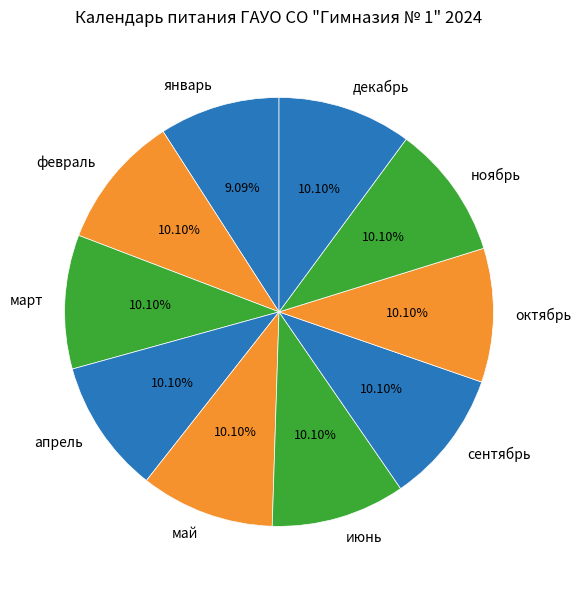

Combined, do январь and декабрь account for over 50%?

No